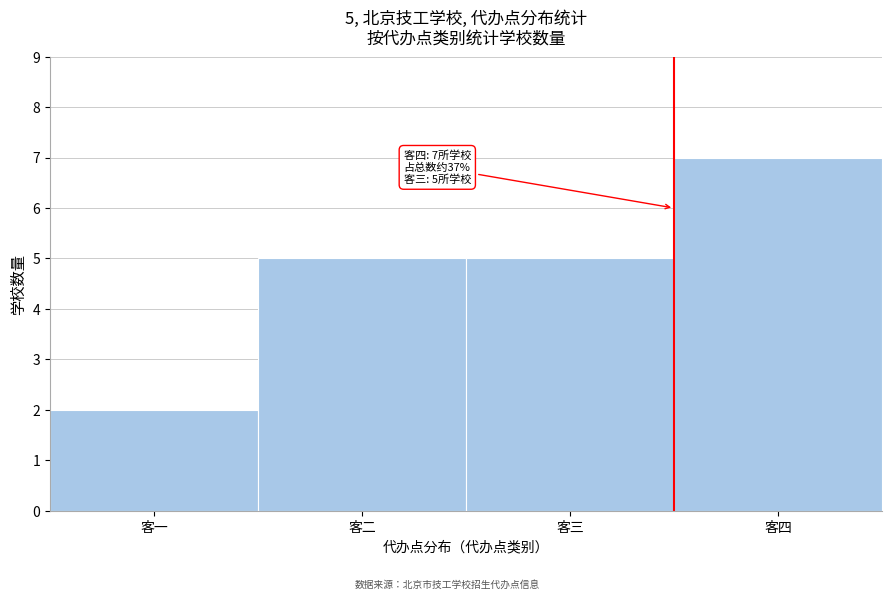

Reading left to right, list all the values displayed in this chart.

客一=2	客二=5	客三=5	客四=7